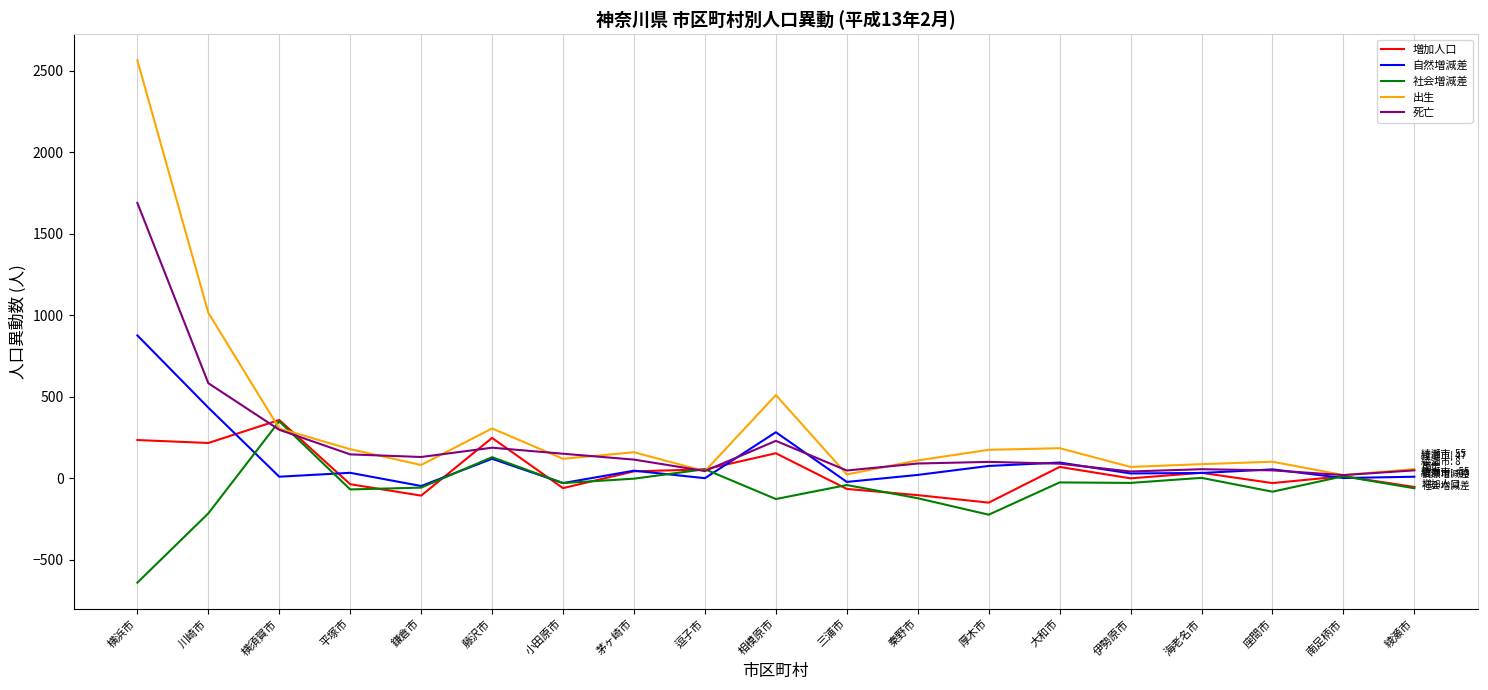

Between 藤沢市 and 南足柄市, which series saw the biggest shift?

出生